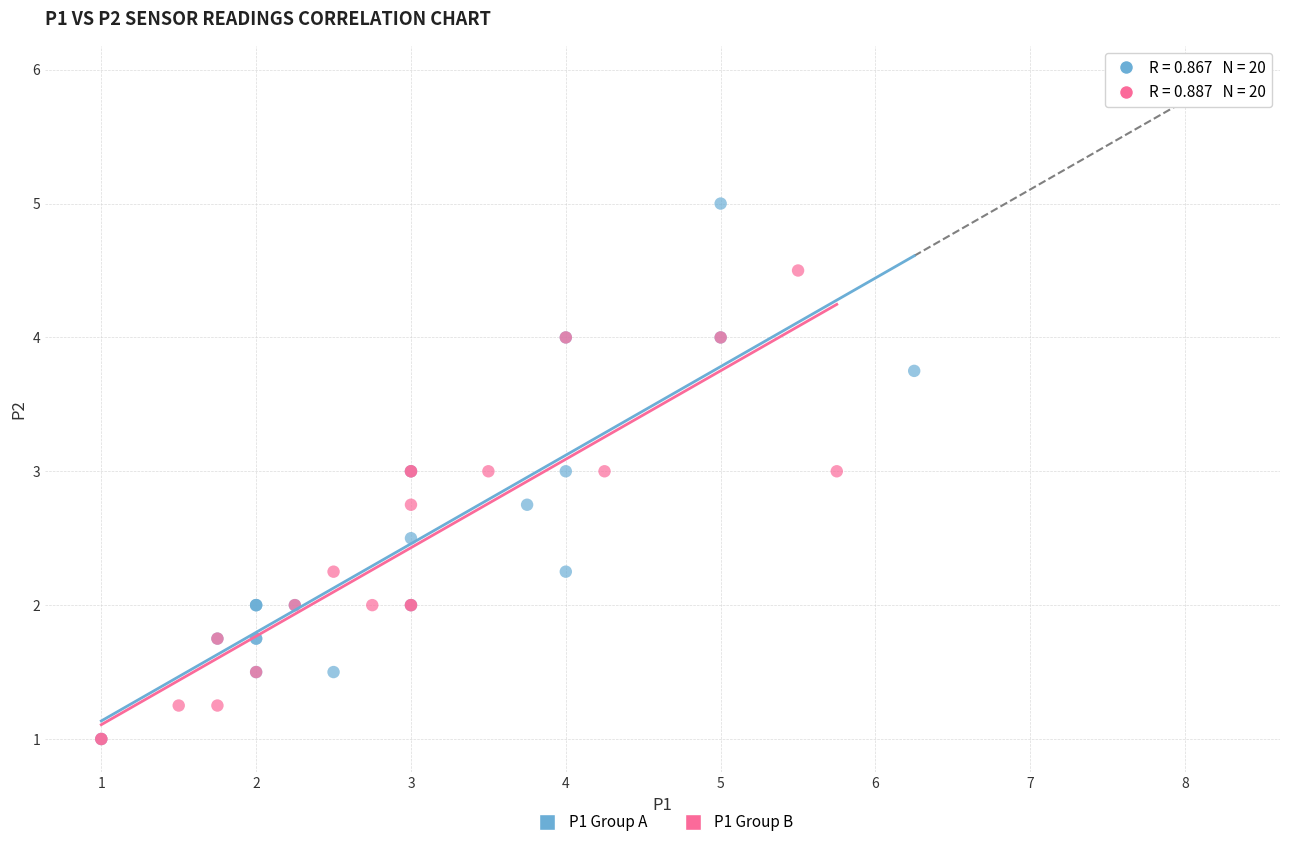

Which series has the largest Y range (max minus min)?

P1 Group A